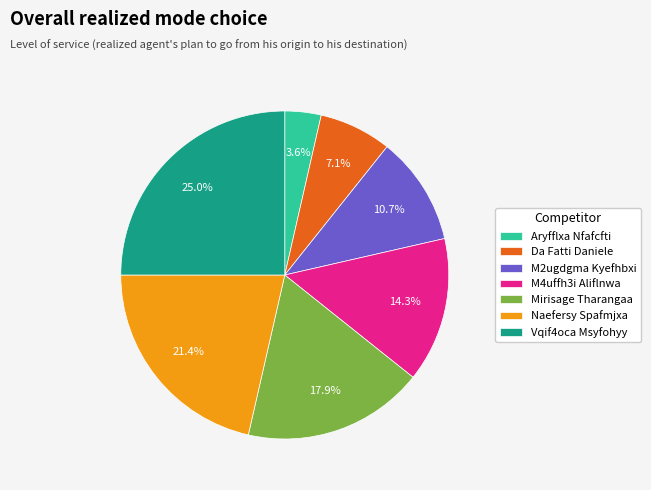

To the nearest percent, what is the combined percentage of Mirisage Tharangaa and M4uffh3i Aliflnwa?

32%